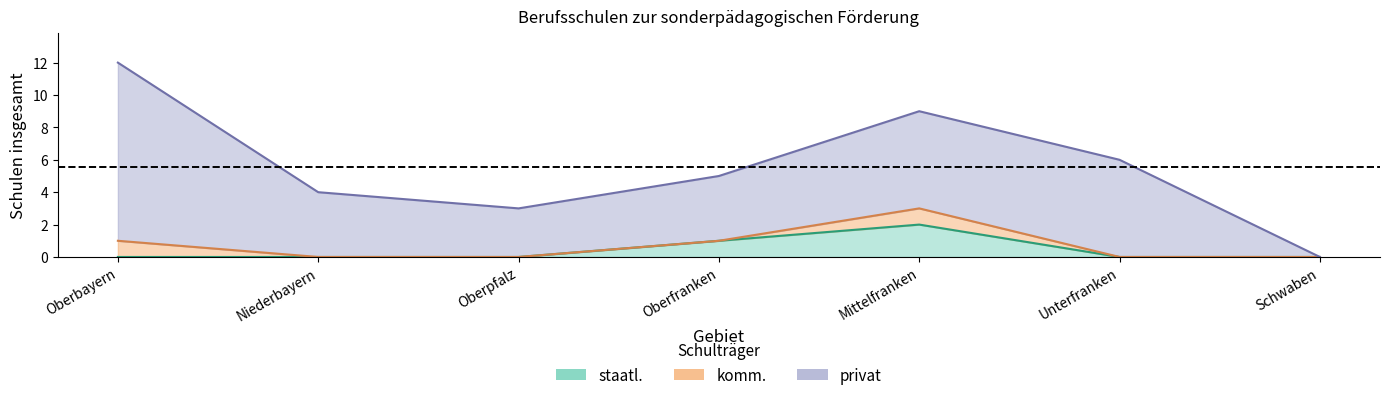

What is the difference between the zusam. values at Schwaben and Mittelfranken?

9